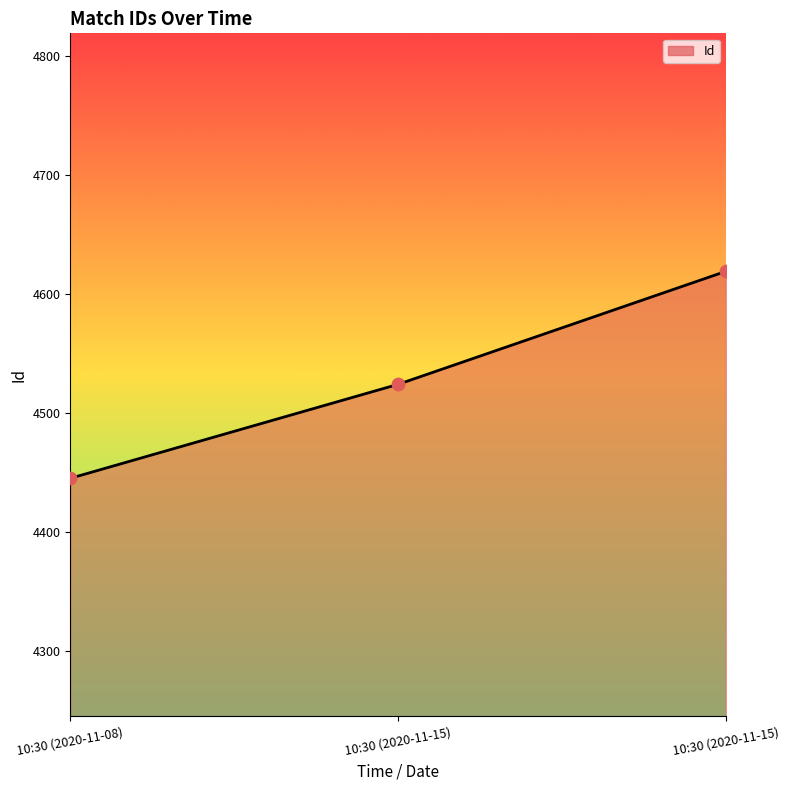

What is the change in value from 10:30 (2020-11-15) to 10:30 (2020-11-15)?

+95